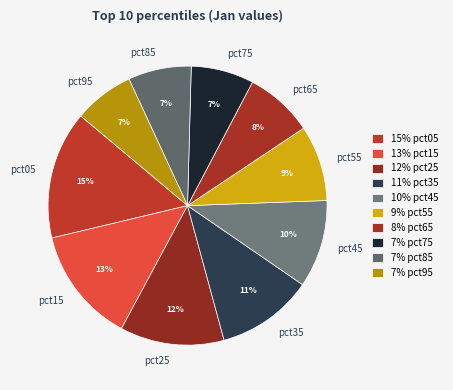

Approximately how many times larger is the value at pct95 compared to pct35?

0.6